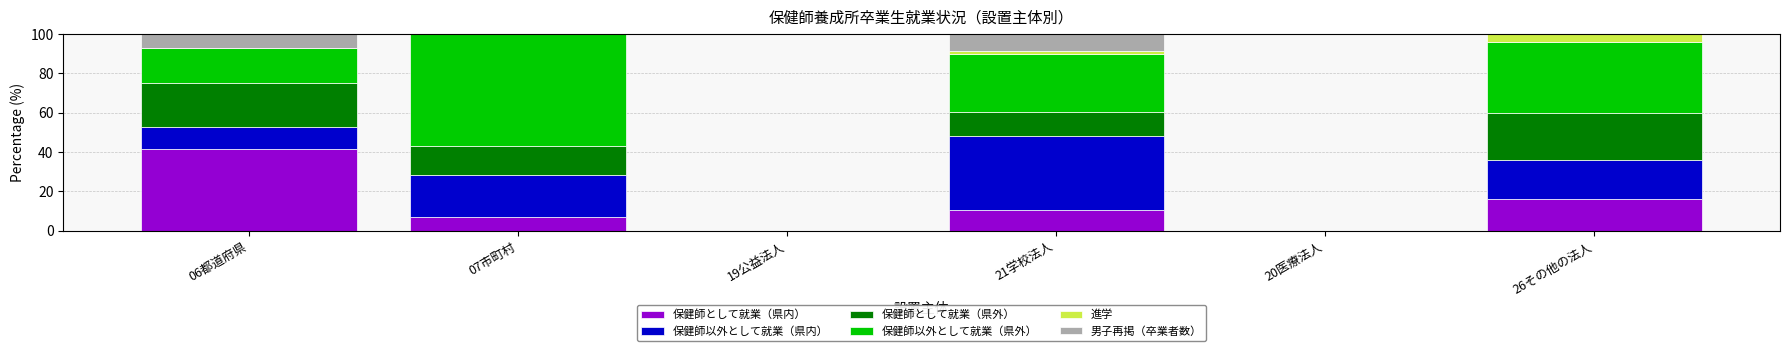

What is the maximum value for 保健師として就業（県内）?

41.6